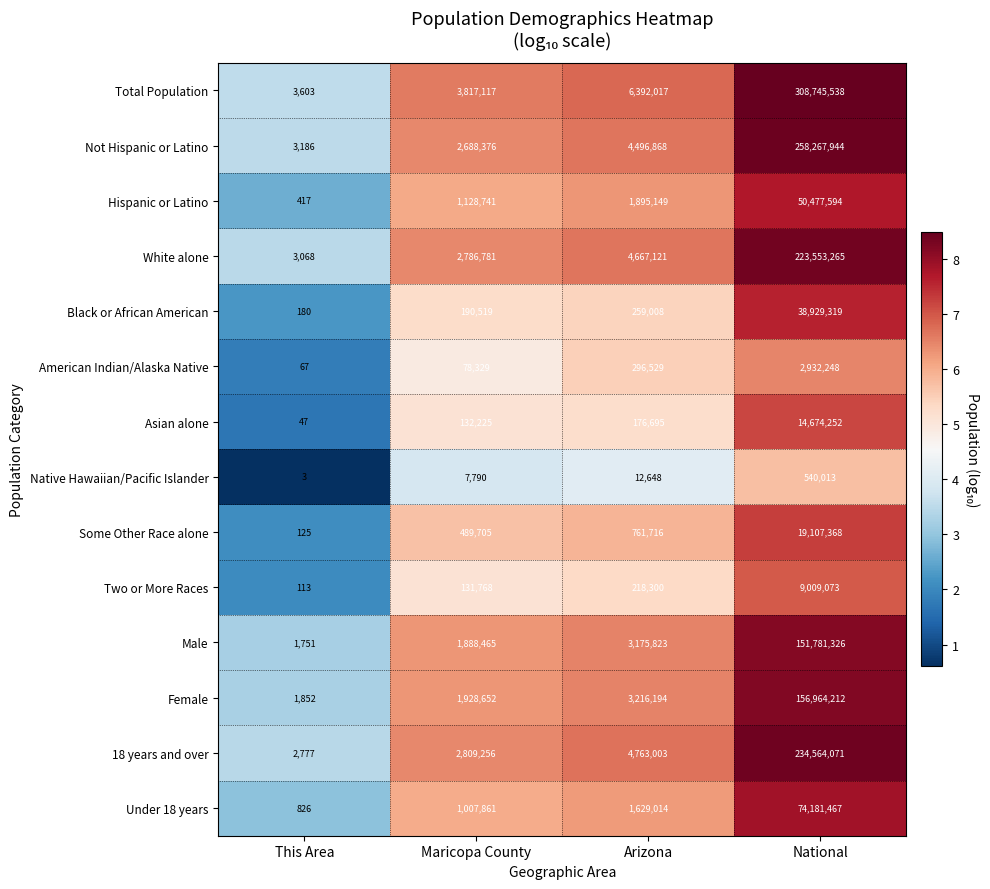

The value of Under 18 years at Maricopa County is 498618. True or false?

False